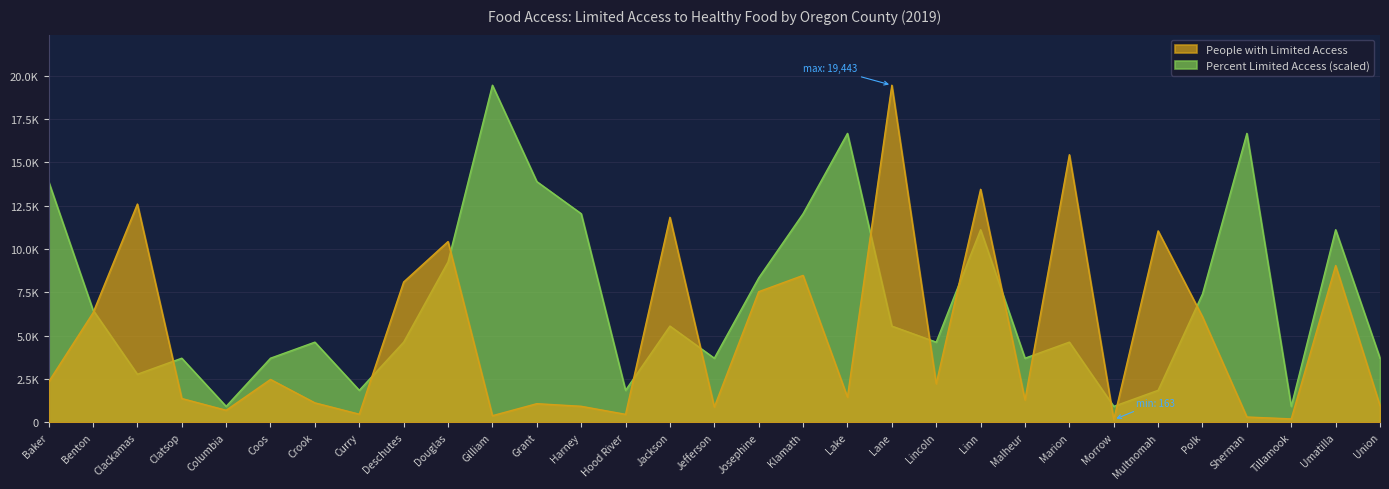

The value of People with Limited Access at Tillamook is 53.7. True or false?

False